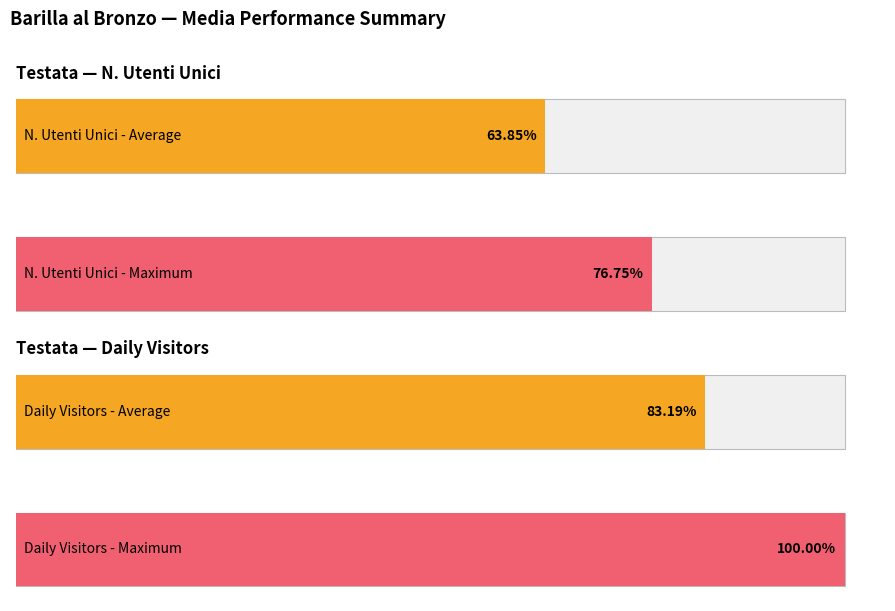

Count the number of data series in this chart.

2